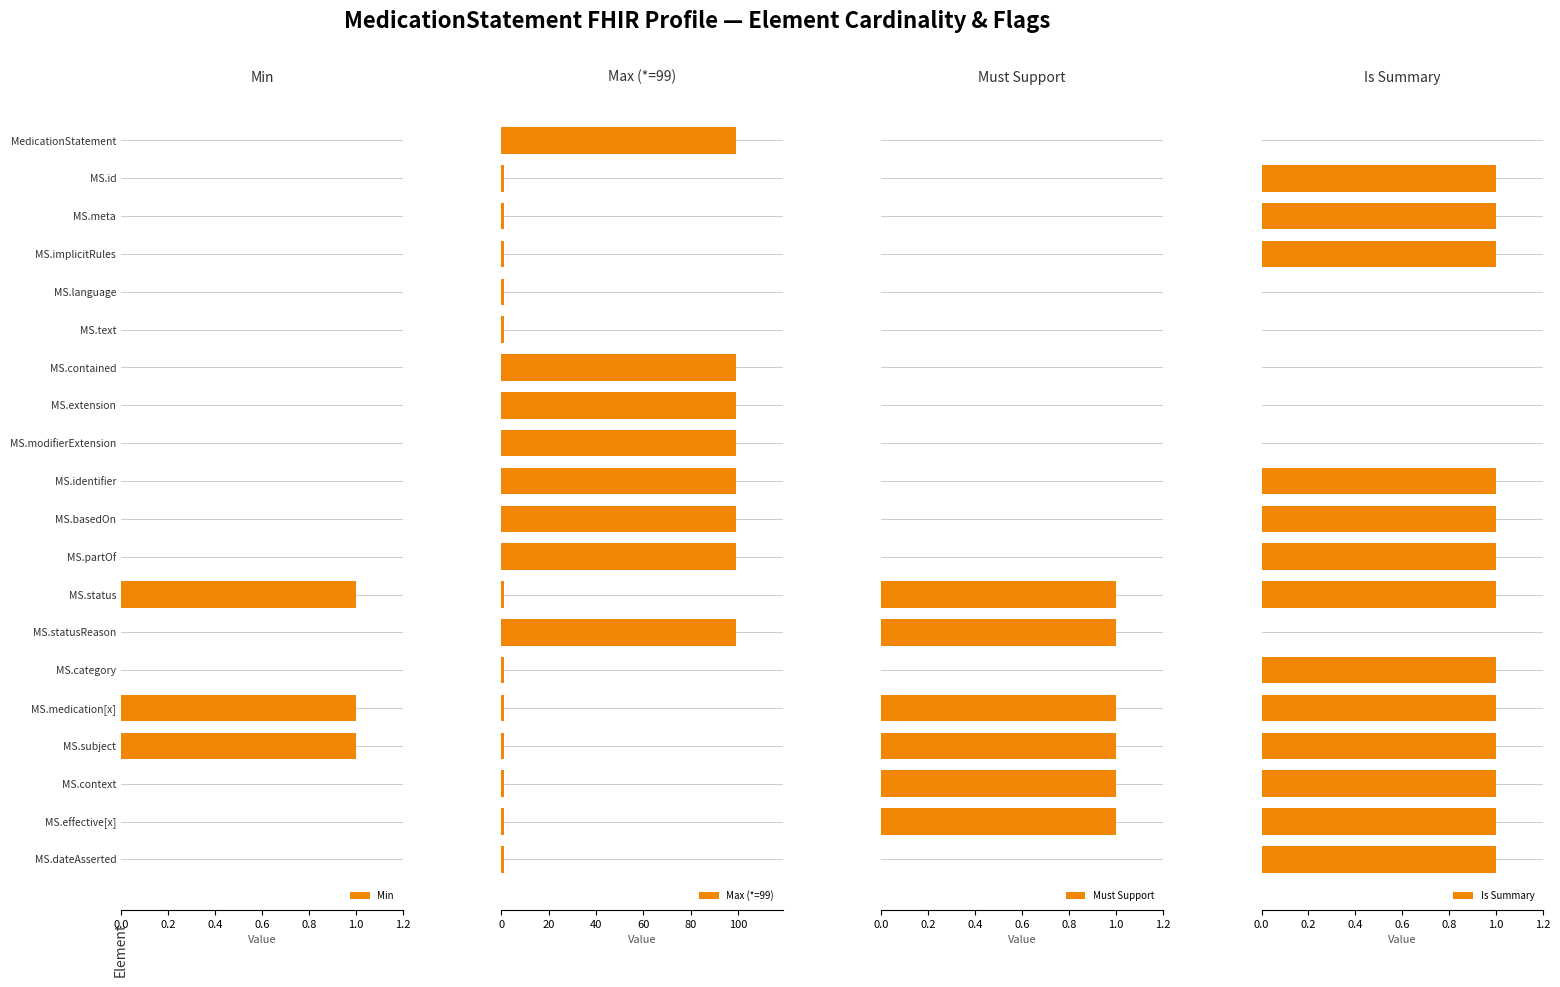

Count the number of data series in this chart.

4